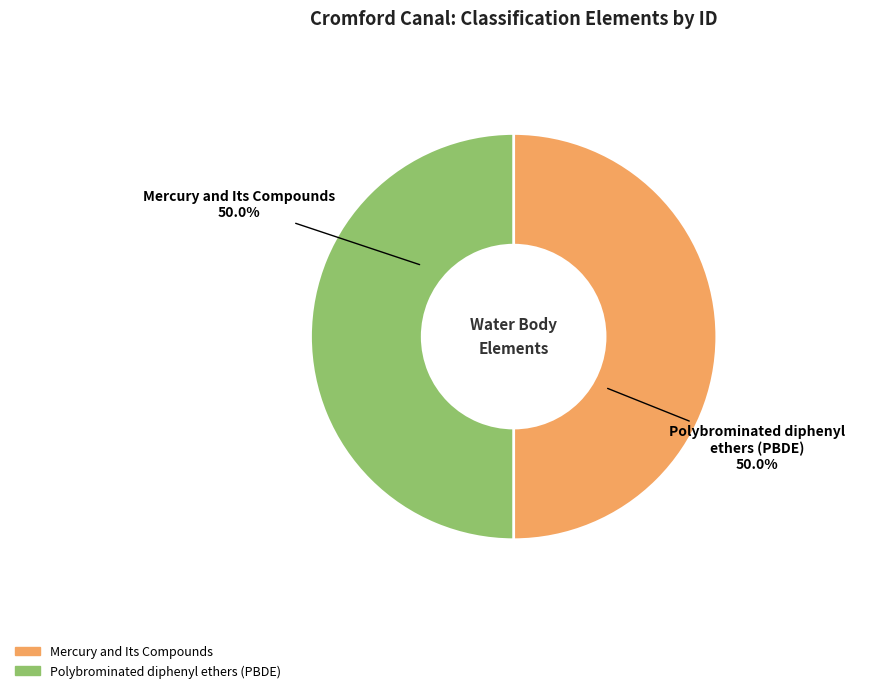

What is the ratio of the value at Polybrominated diphenyl ethers (PBDE) to the value at Mercury and Its Compounds?

1.0